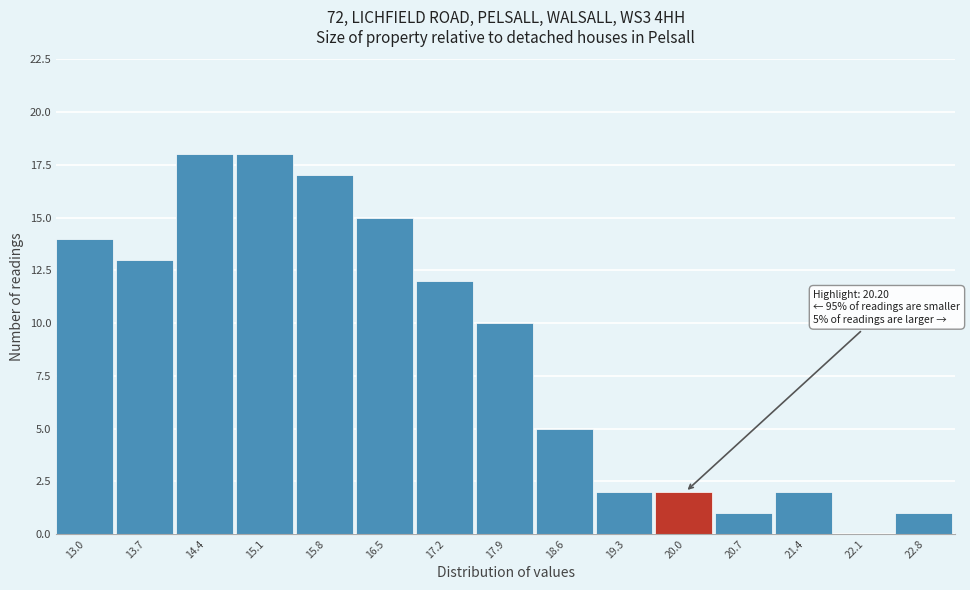

Reading right to left, list all the values displayed in this chart.

22.8=1	22.1=0	21.4=2	20.7=1	20.0=2	19.3=2	18.6=5	17.9=10	17.2=12	16.5=15	15.8=17	15.1=18	14.4=18	13.7=13	13.0=14